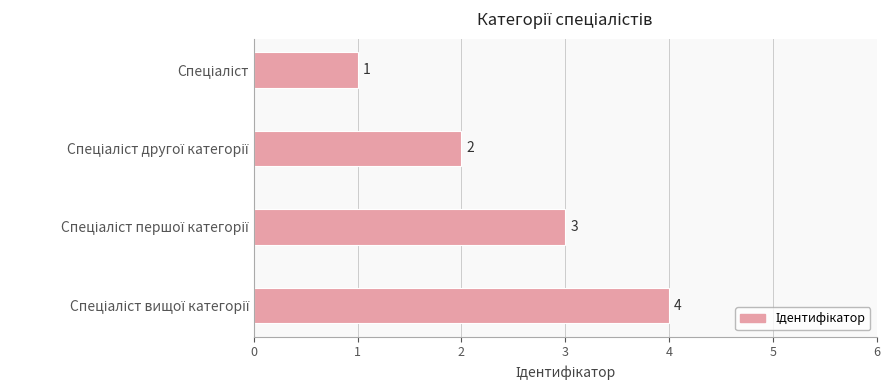

What is the difference between the maximum and minimum values?

3